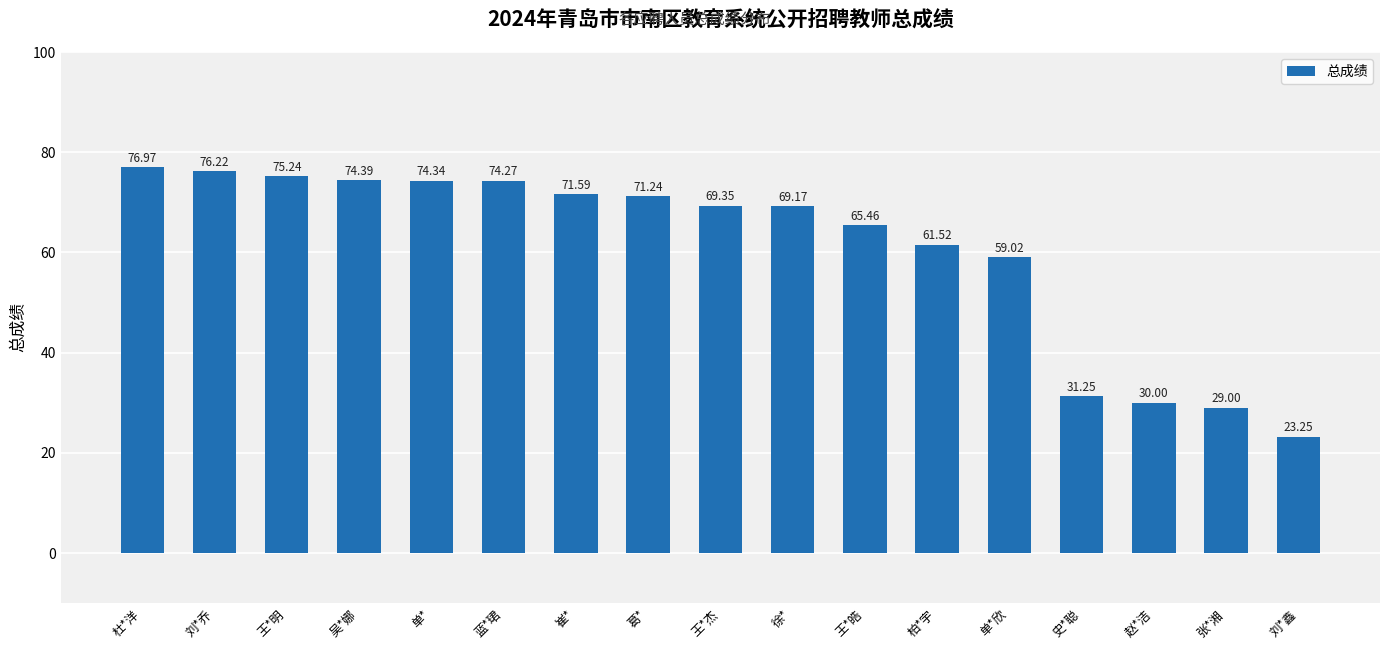

What is the maximum value shown in the chart?

77.0